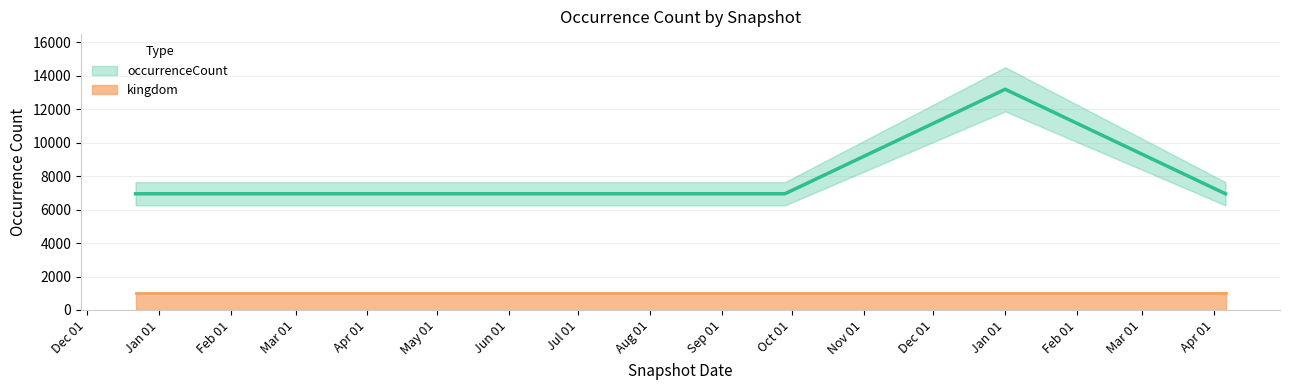

True or false: the data shows 20193 at Jan 01.

False